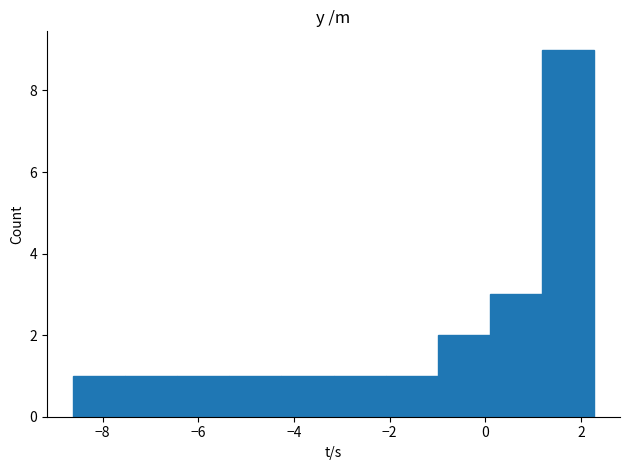

Reading left to right, transcribe this chart: for each bar, give the range it covers on the x-axis and its height. Neither the bar edges nor the heights are printed on the chart, so give them approximately, as read against the axes.

-8.6 to -7.6: 1
-7.6 to -6.4: 1
-6.4 to -5.4: 1
-5.4 to -4.2: 1
-4.2 to -3.2: 1
-3.2 to -2.0: 1
-2.0 to -1.0: 1
-1.0 to 0.0: 2
0.0 to 1.2: 3
1.2 to 2.2: 9